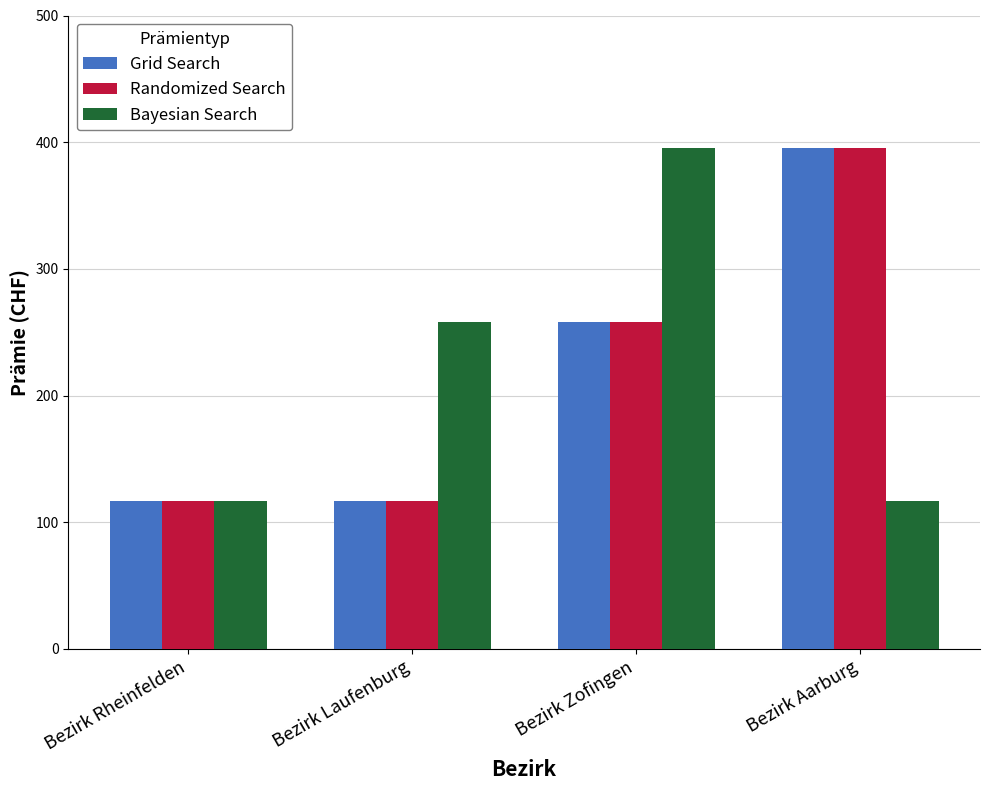

The Grid Search series shows 62.2 at Bezirk Laufenburg. True or false?

False